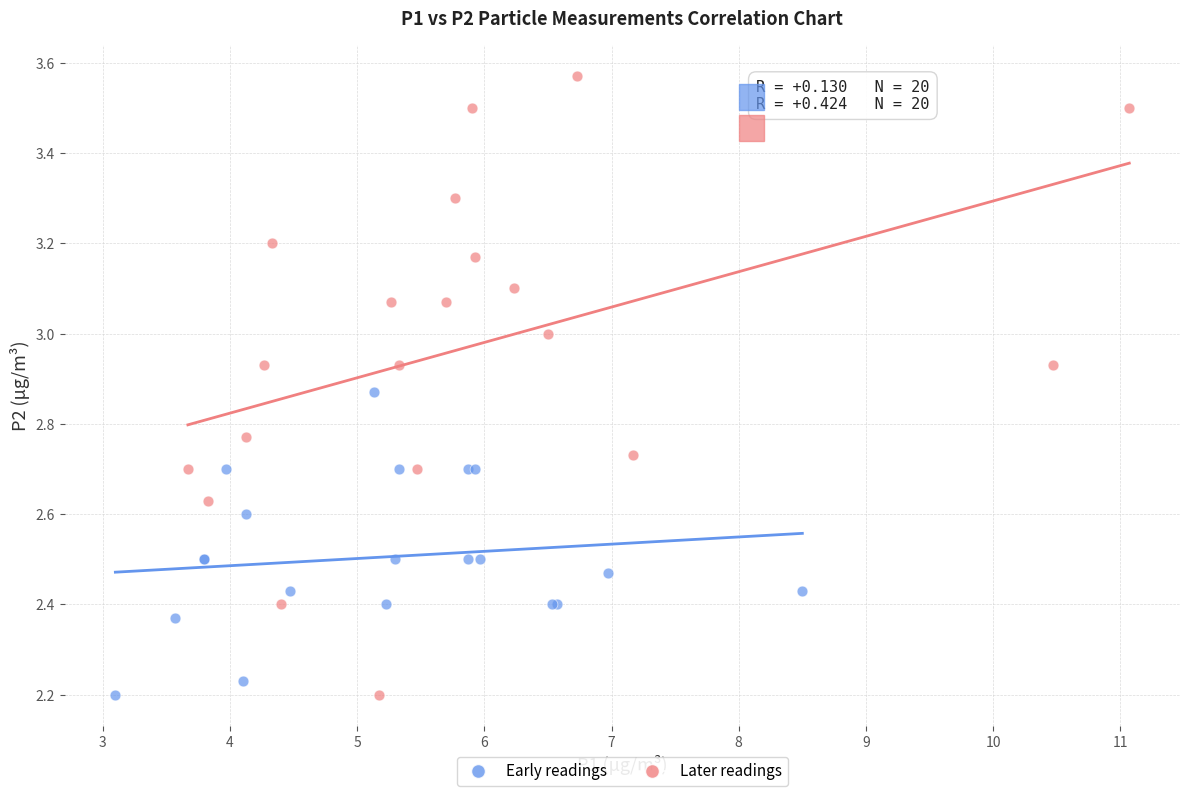

Which series has the largest Y range (max minus min)?

Later readings